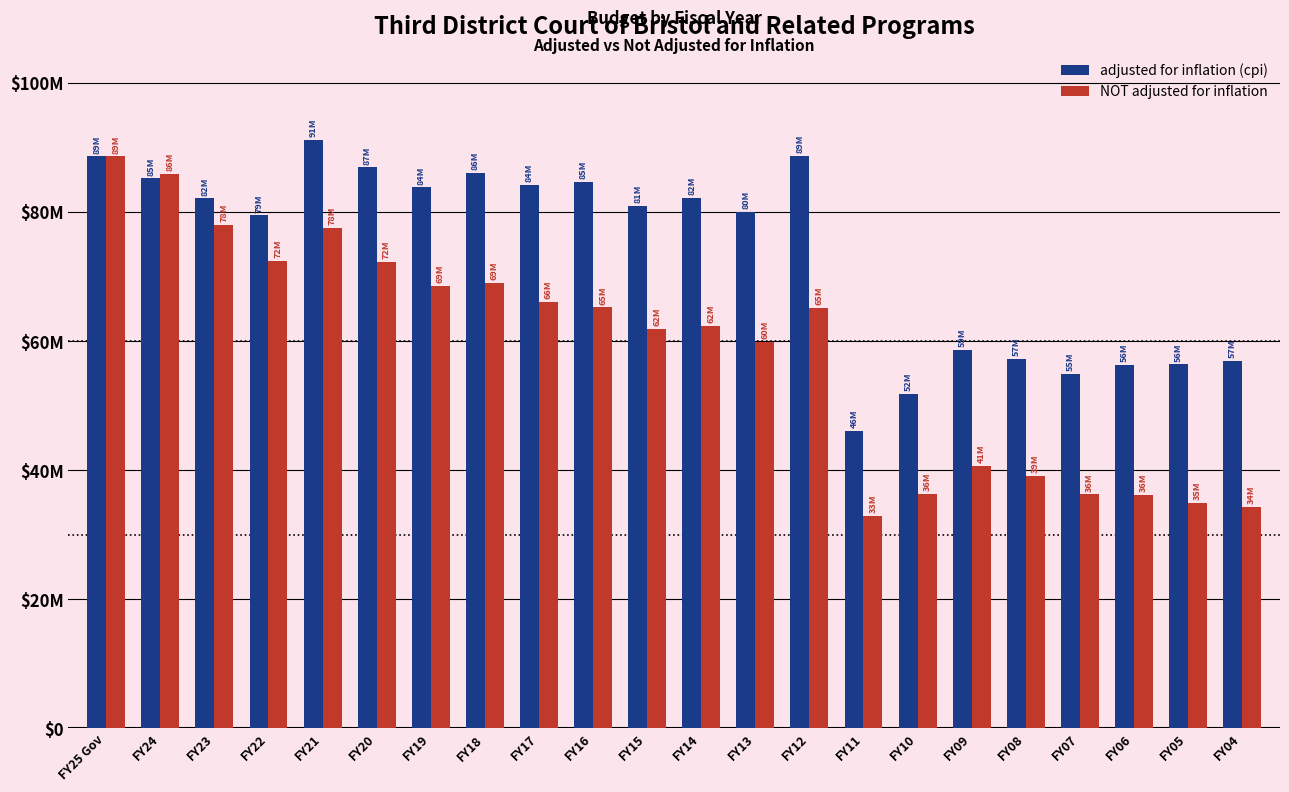

At FY19, list the series in order from largest to smallest.

adjusted for inflation (cpi), NOT adjusted for inflation